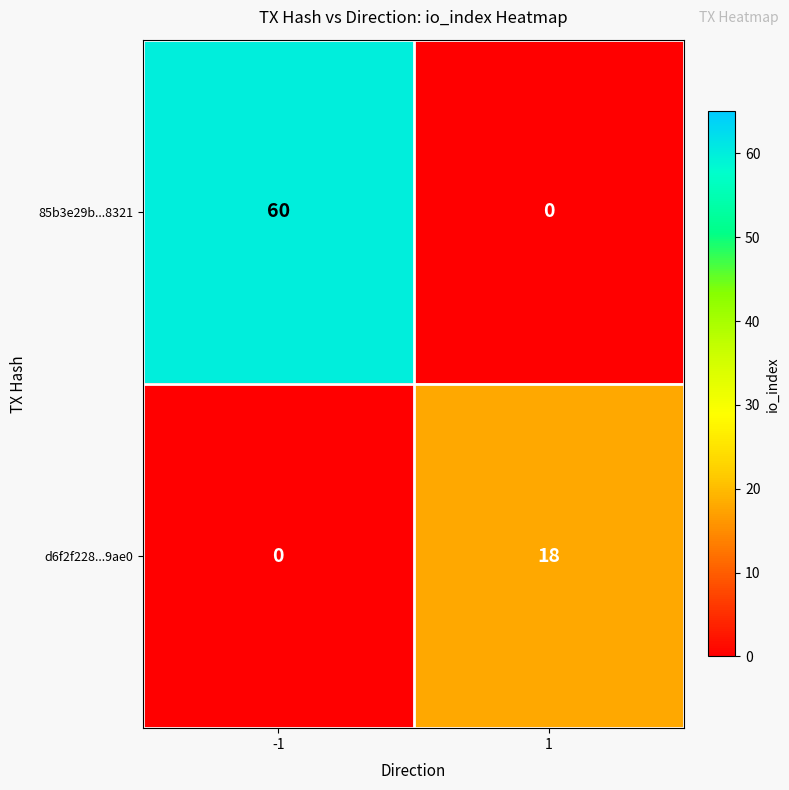

Which series has the largest range (max minus min)?

85b3e29b...8321